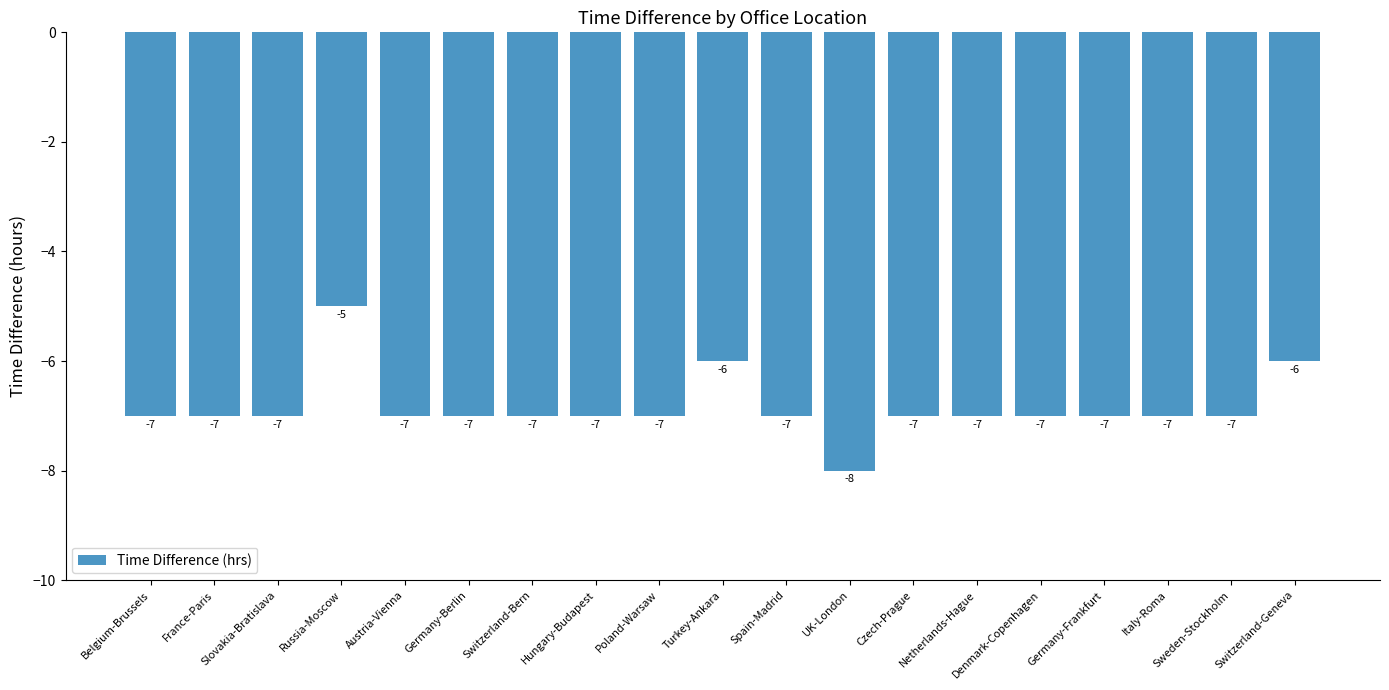

The value at France-Paris is -7. True or false?

True